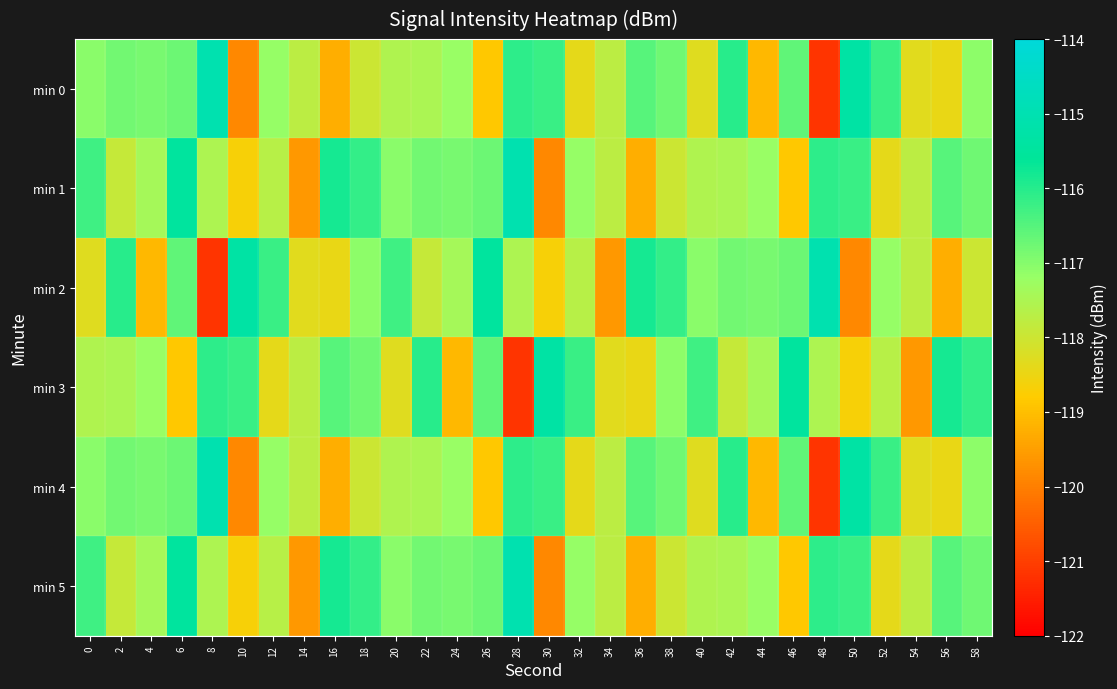

Reading right to left, transcribe all the data shown in this chart.

min 0: 58=-117.1	56=-118.4	54=-118.3	52=-116.2	50=-115.3	48=-121.2	46=-116.6	44=-119.1	42=-116.0	40=-118.3	38=-116.8	36=-116.5	34=-117.7	32=-118.4	30=-116.2	28=-116.1	26=-118.9	24=-117.2	22=-117.5	20=-117.6	18=-118.0	16=-119.3	14=-117.7	12=-117.2	10=-119.8	8=-115.1	6=-116.7	4=-116.9	2=-116.8	0=-117.0
min 1: 58=-116.8	56=-116.5	54=-117.7	52=-118.4	50=-116.2	48=-116.1	46=-118.9	44=-117.2	42=-117.5	40=-117.6	38=-118.0	36=-119.3	34=-117.7	32=-117.2	30=-119.8	28=-115.1	26=-116.7	24=-116.9	22=-116.8	20=-117.0	18=-116.1	16=-115.8	14=-119.6	12=-117.7	10=-118.7	8=-117.5	6=-115.5	4=-117.4	2=-117.9	0=-116.3
min 2: 58=-118.0	56=-119.3	54=-117.7	52=-117.2	50=-119.8	48=-115.1	46=-116.7	44=-116.9	42=-116.8	40=-117.0	38=-116.1	36=-115.8	34=-119.6	32=-117.7	30=-118.7	28=-117.5	26=-115.5	24=-117.4	22=-117.9	20=-116.3	18=-117.1	16=-118.4	14=-118.3	12=-116.2	10=-115.3	8=-121.2	6=-116.6	4=-119.1	2=-116.0	0=-118.3
min 3: 58=-116.1	56=-115.8	54=-119.6	52=-117.7	50=-118.7	48=-117.5	46=-115.5	44=-117.4	42=-117.9	40=-116.3	38=-117.1	36=-118.4	34=-118.3	32=-116.2	30=-115.3	28=-121.2	26=-116.6	24=-119.1	22=-116.0	20=-118.3	18=-116.8	16=-116.5	14=-117.7	12=-118.4	10=-116.2	8=-116.1	6=-118.9	4=-117.2	2=-117.5	0=-117.6
min 4: 58=-117.1	56=-118.4	54=-118.3	52=-116.2	50=-115.3	48=-121.2	46=-116.6	44=-119.1	42=-116.0	40=-118.3	38=-116.8	36=-116.5	34=-117.7	32=-118.4	30=-116.2	28=-116.1	26=-118.9	24=-117.2	22=-117.5	20=-117.6	18=-118.0	16=-119.3	14=-117.7	12=-117.2	10=-119.8	8=-115.1	6=-116.7	4=-116.9	2=-116.8	0=-117.0
min 5: 58=-116.8	56=-116.5	54=-117.7	52=-118.4	50=-116.2	48=-116.1	46=-118.9	44=-117.2	42=-117.5	40=-117.6	38=-118.0	36=-119.3	34=-117.7	32=-117.2	30=-119.8	28=-115.1	26=-116.7	24=-116.9	22=-116.8	20=-117.0	18=-116.1	16=-115.8	14=-119.6	12=-117.7	10=-118.7	8=-117.5	6=-115.5	4=-117.4	2=-117.9	0=-116.3